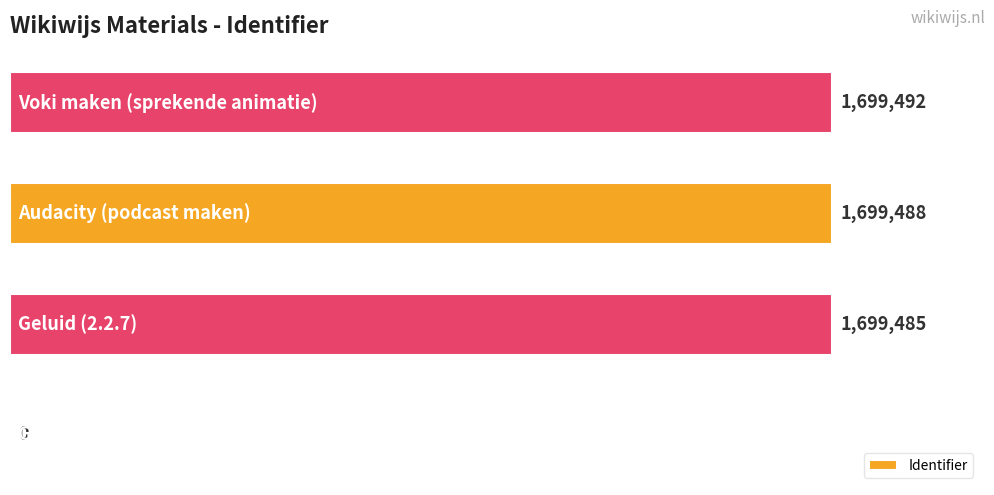

What is the greatest value displayed?

1699492